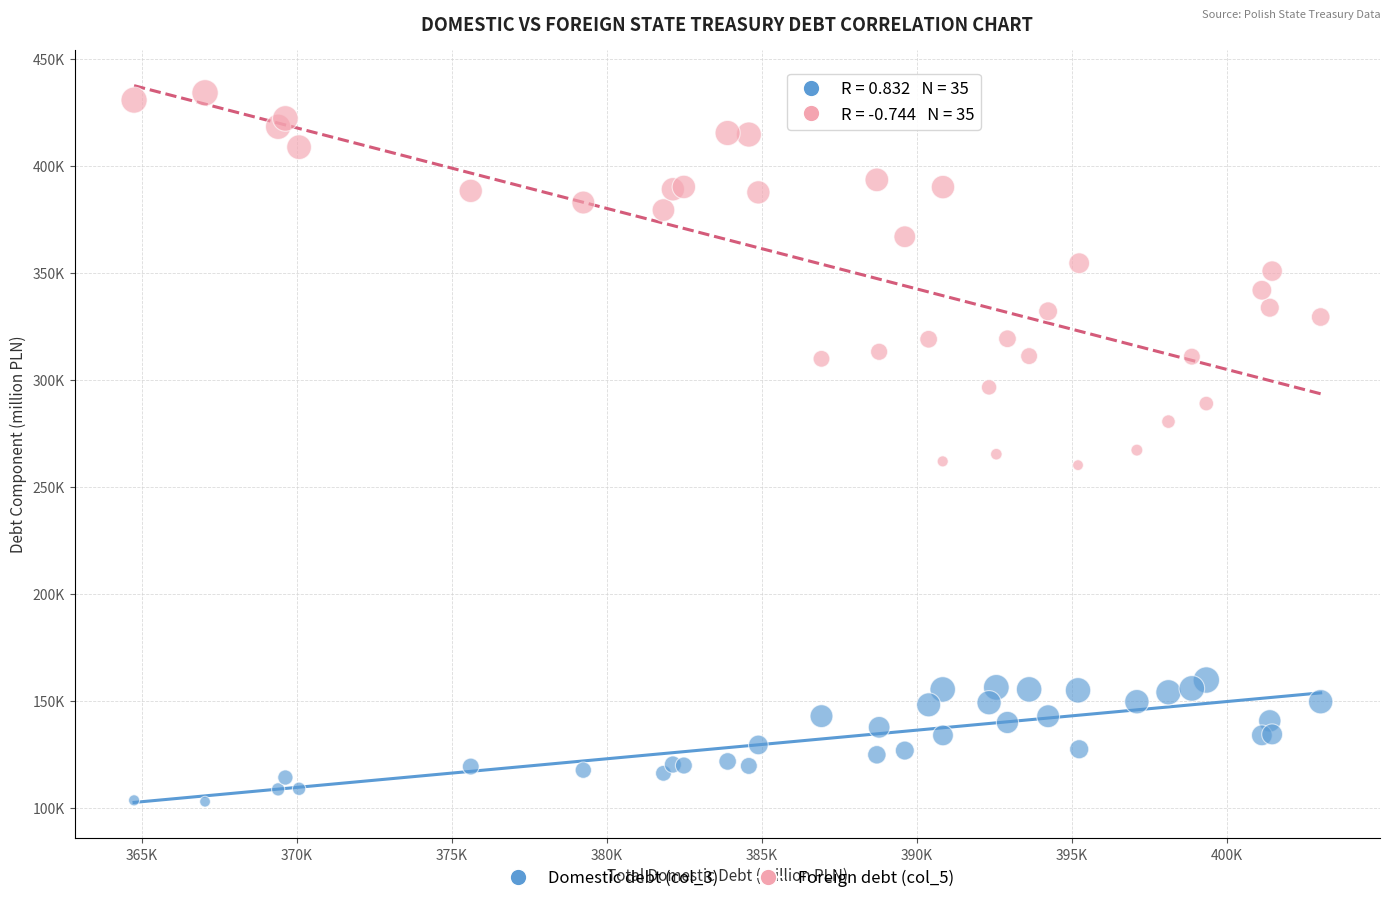

Which series reaches the maximum Y coordinate?

Foreign debt (col_5)